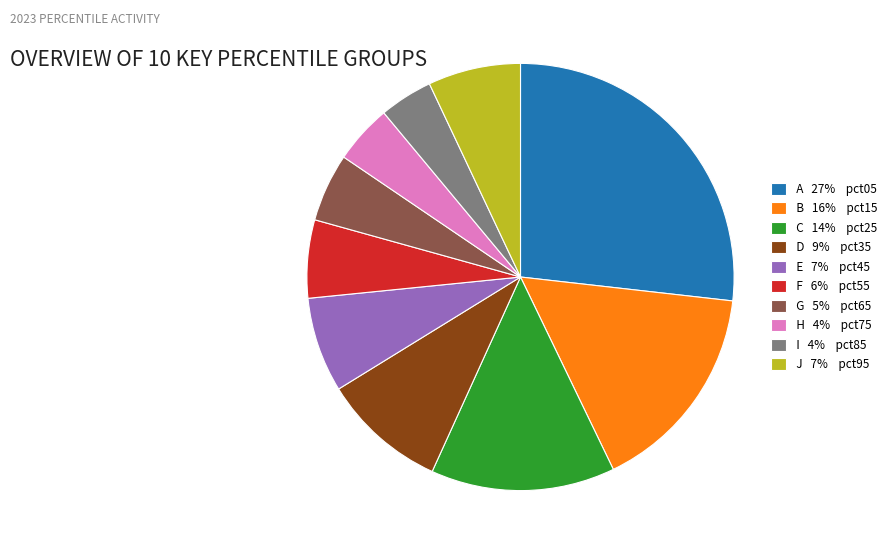

Is there any slice that represents more than half of the pie?

No